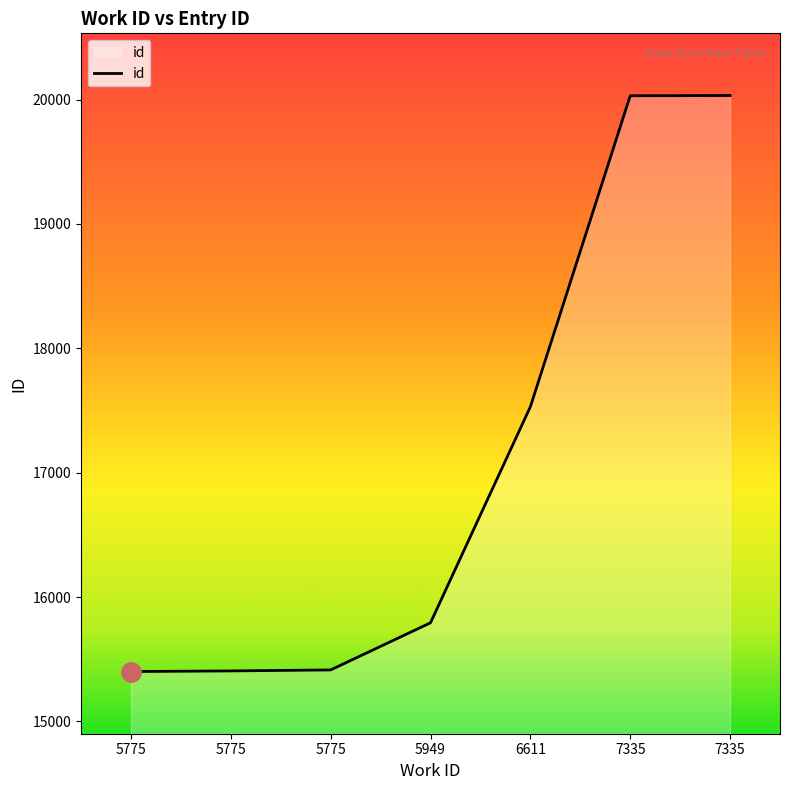

What is the value of the 3rd point from the left?

15401